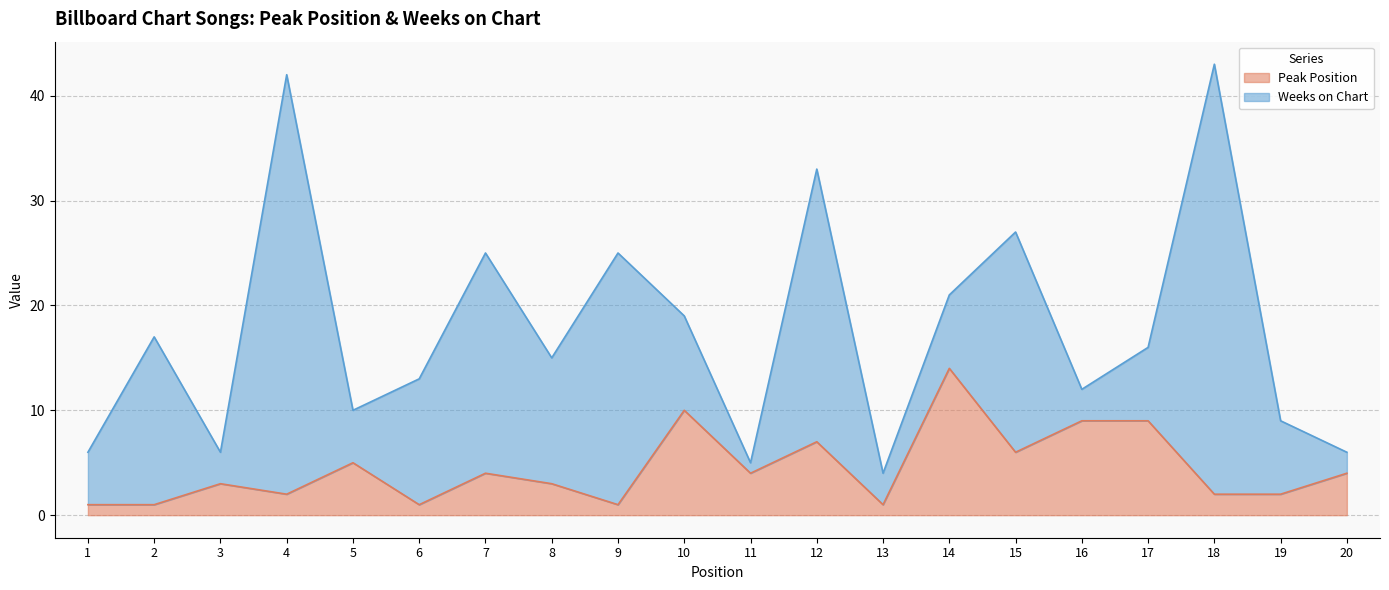

What is the maximum value for Peak Position?

14